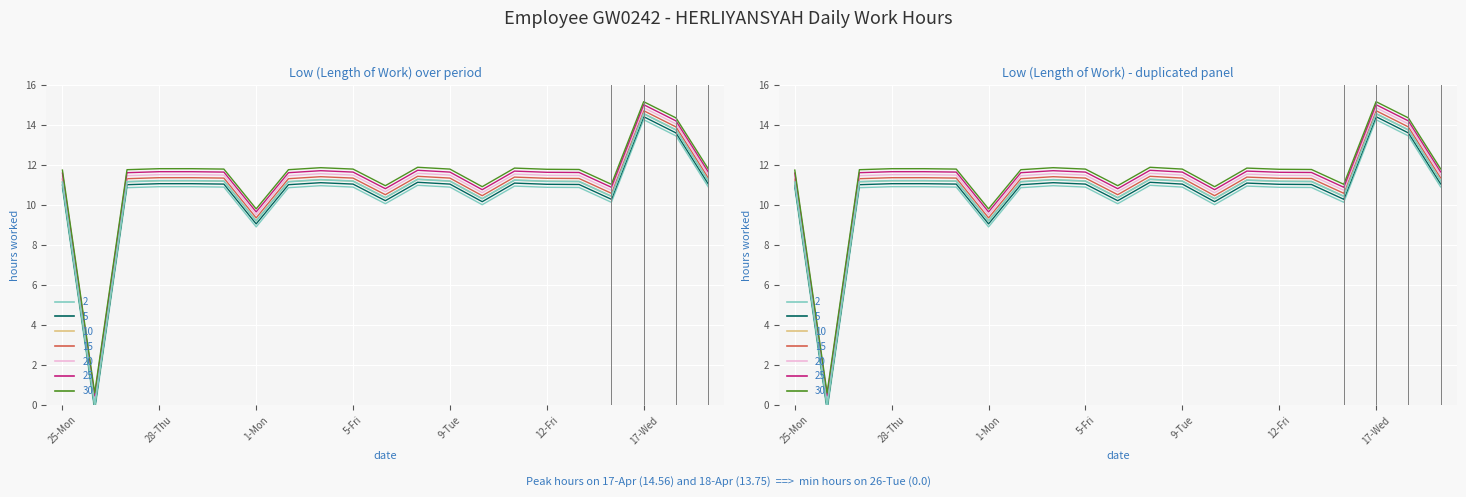

Where is the first local minimum?

26-Tue